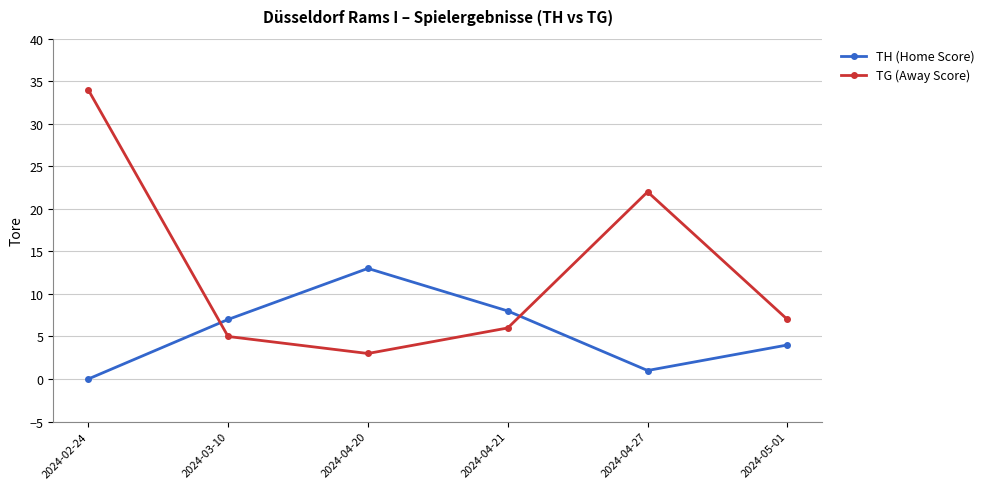

Where is TG (Away Score) nearest to the value 18?

2024-04-27